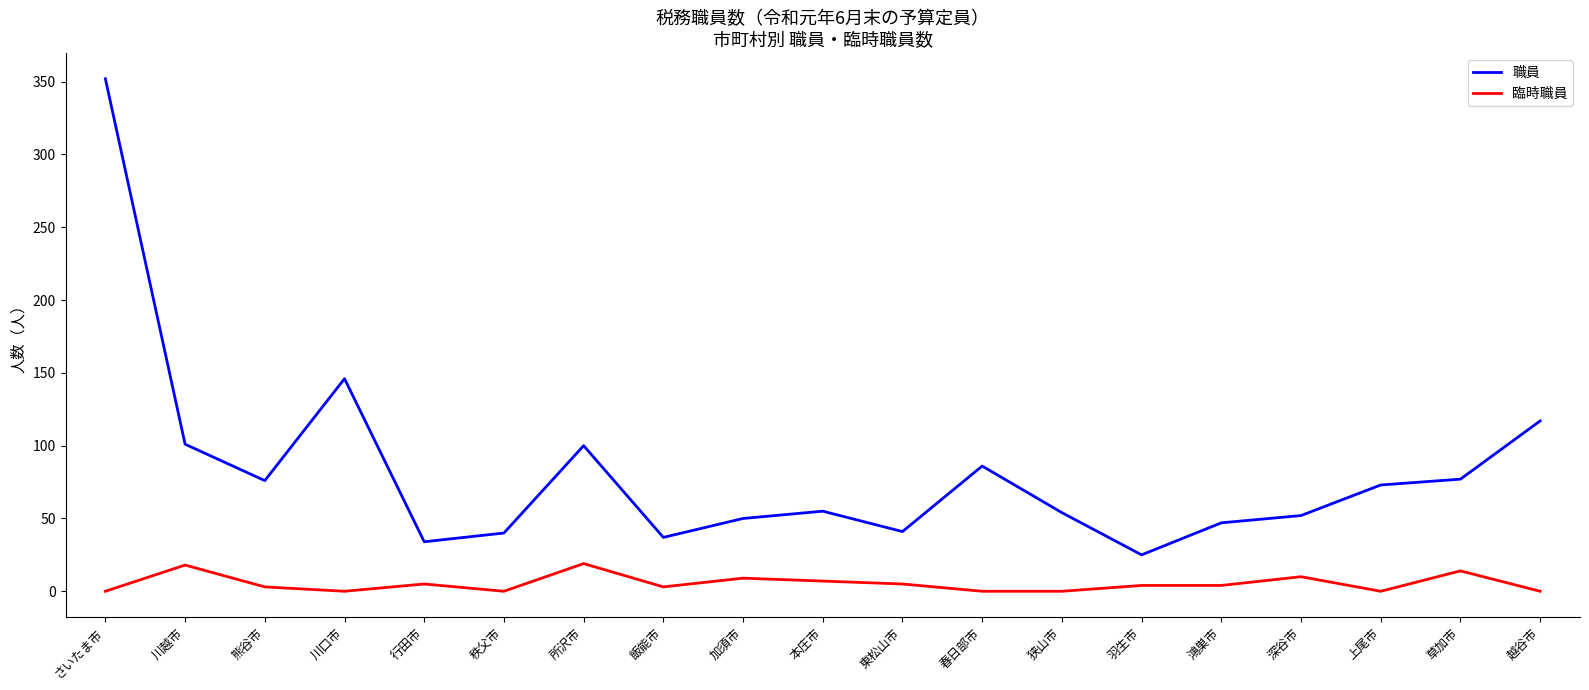

What is the maximum value shown in the chart?

352